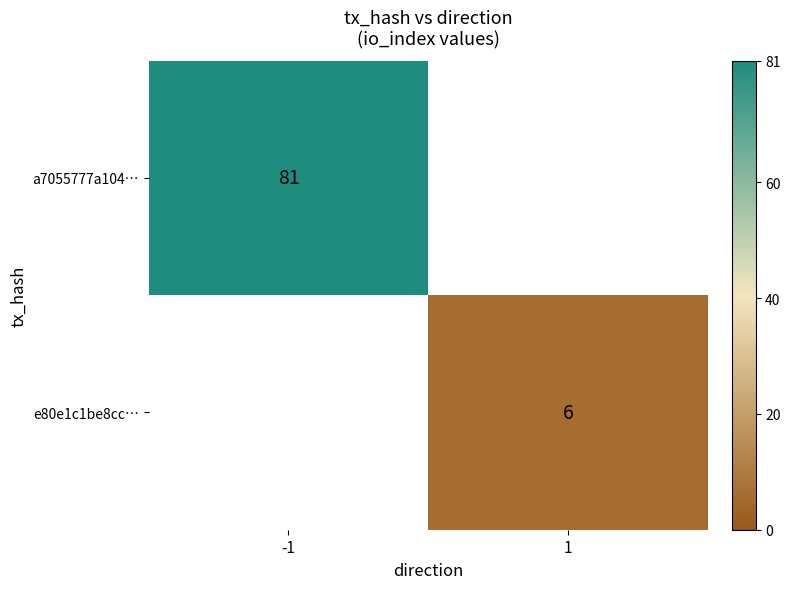

The e80e1c1be8cc… series shows 6 at 1. True or false?

True